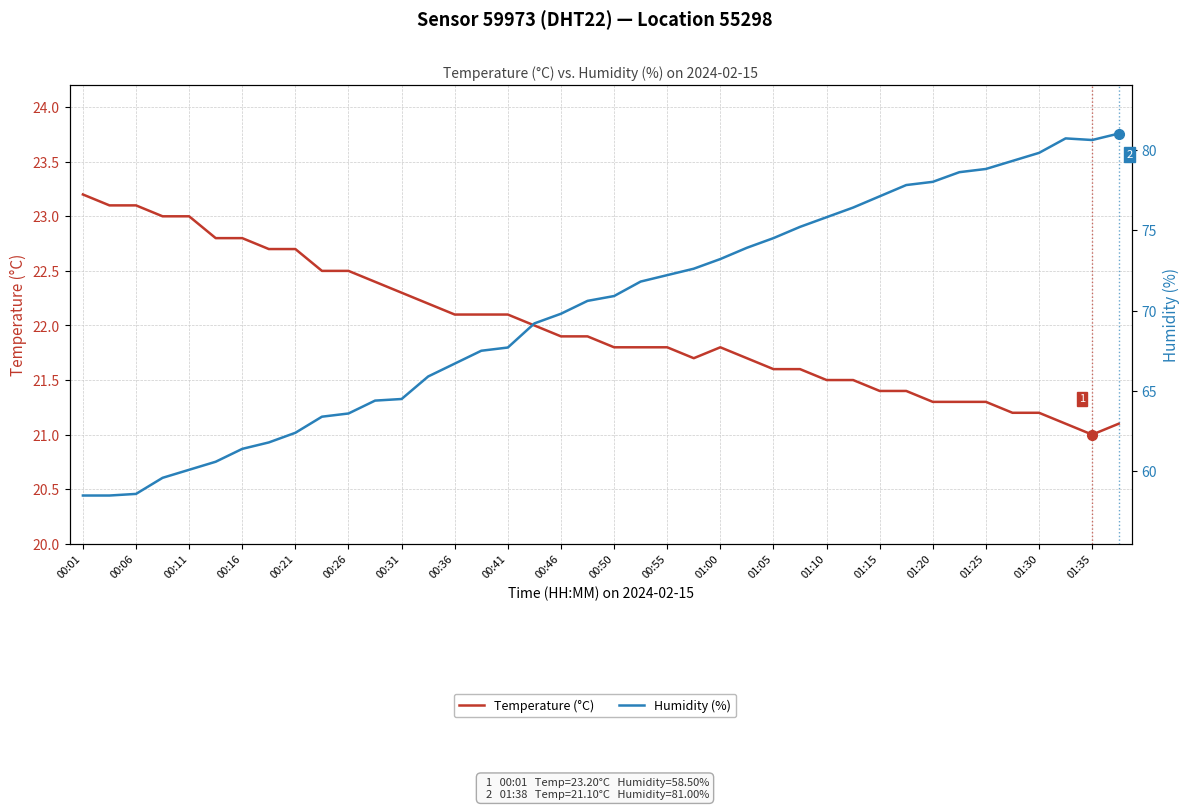

What is the maximum value for Humidity (%)?

81.0